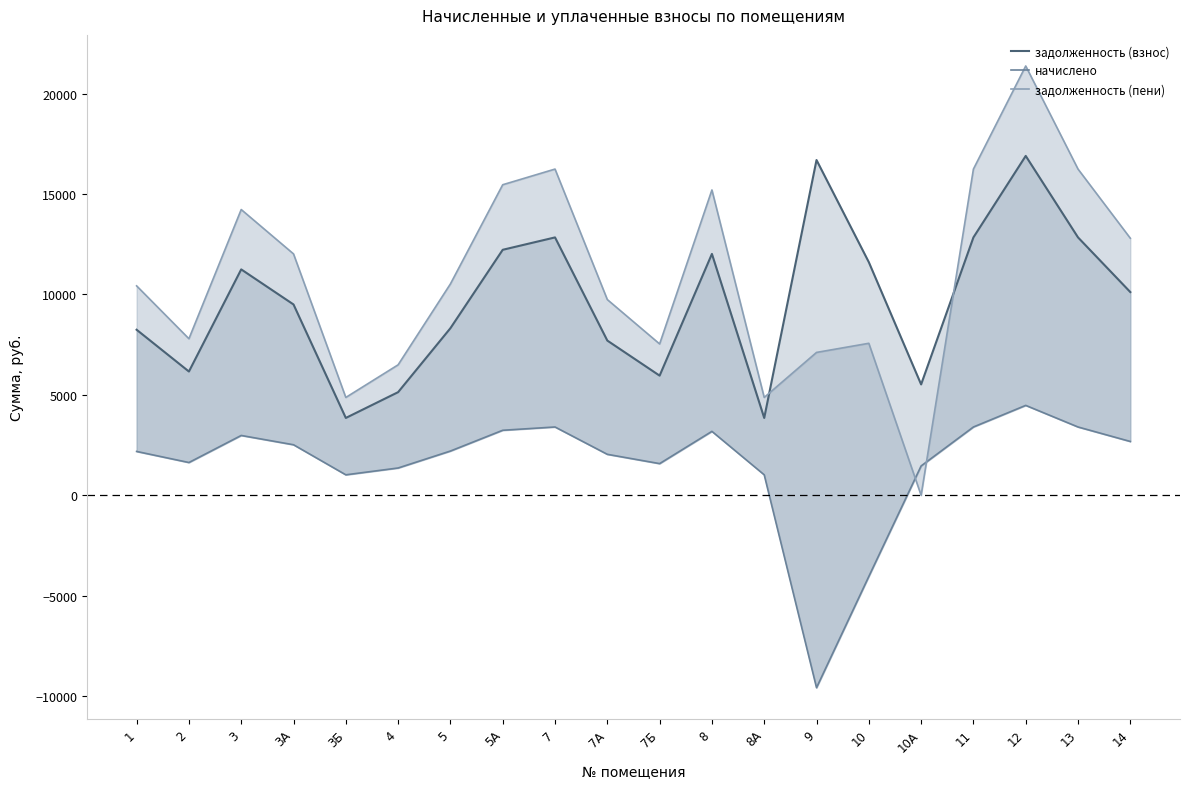

What position from the left is 7А?

10